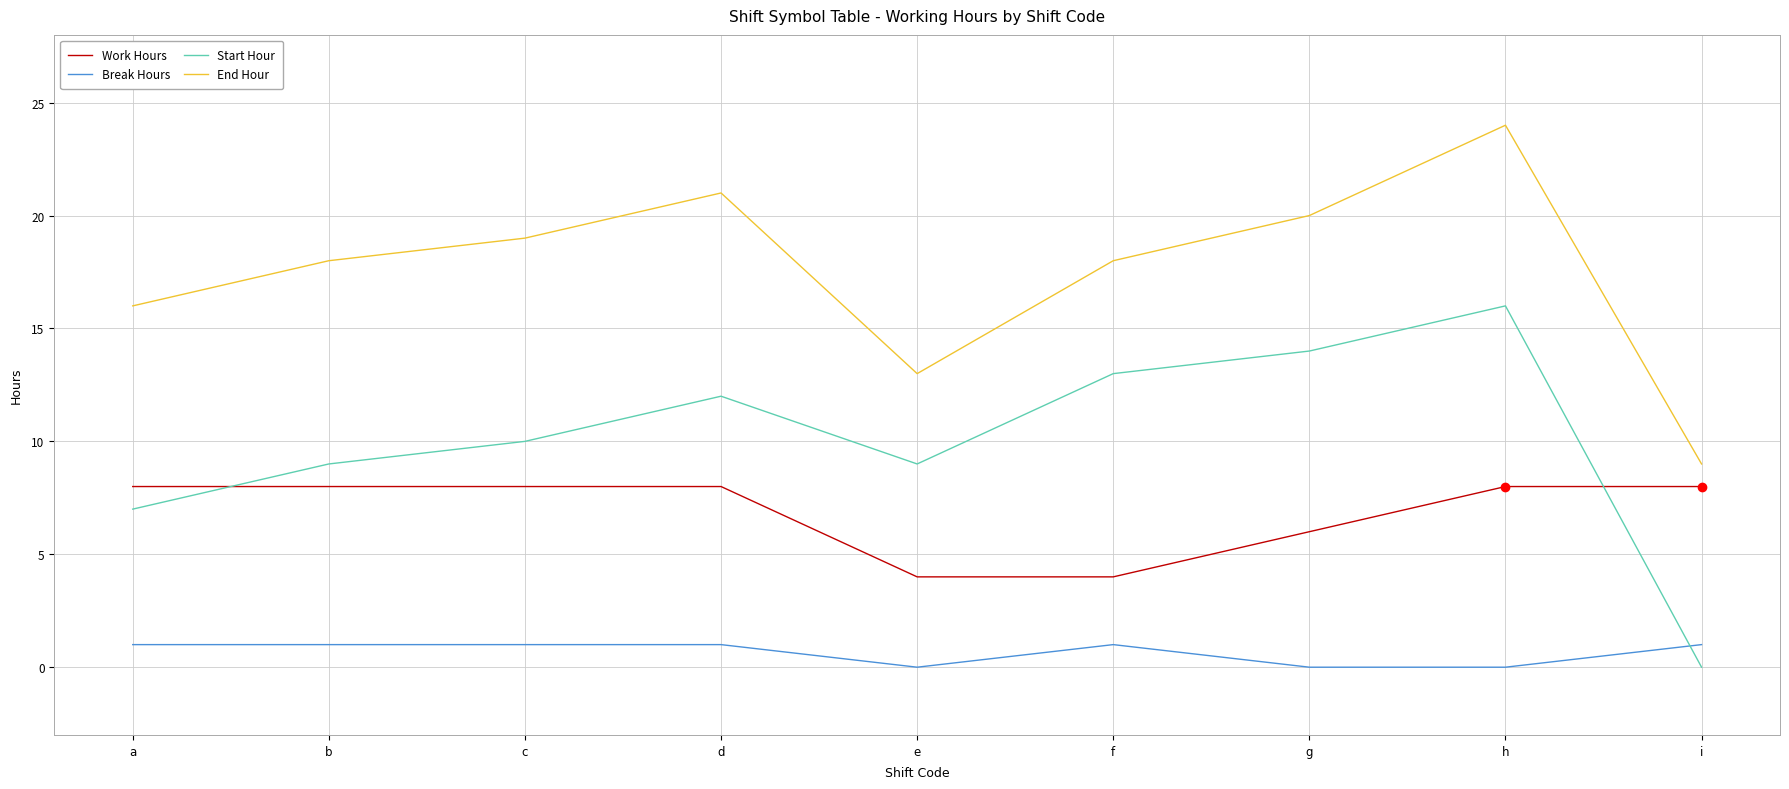

Rank the series at d from highest to lowest value.

End Hour, Start Hour, Work Hours, Break Hours